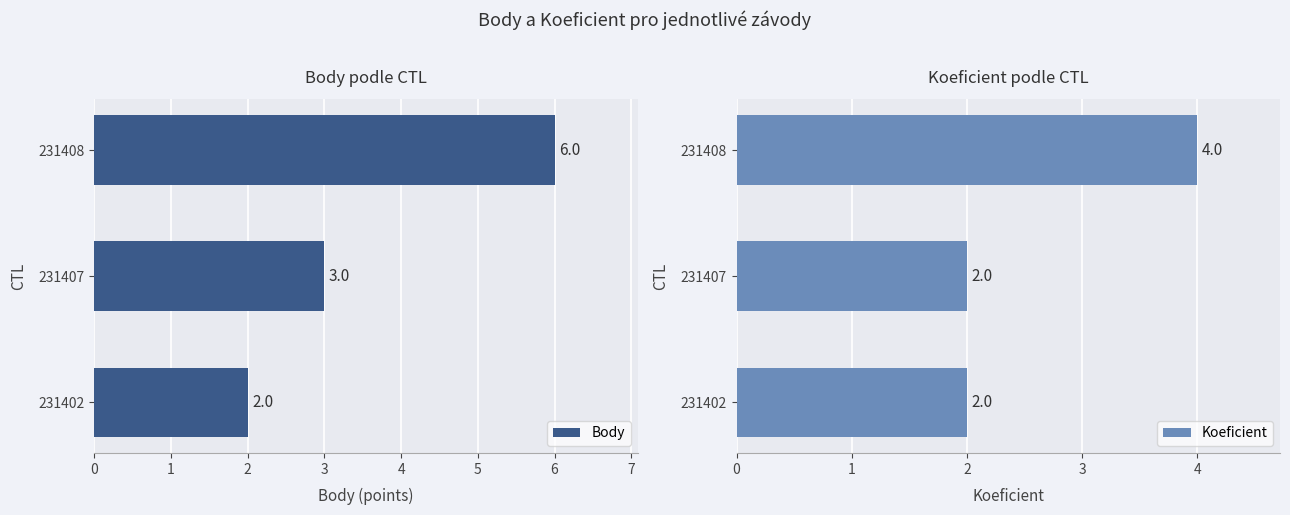

What is the value of the Koeficient bar at the 3rd from the left?

4